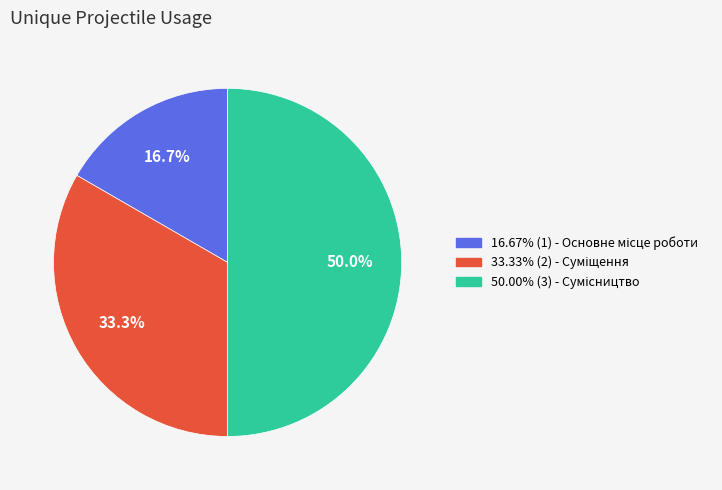

How many segments does this pie chart have?

3